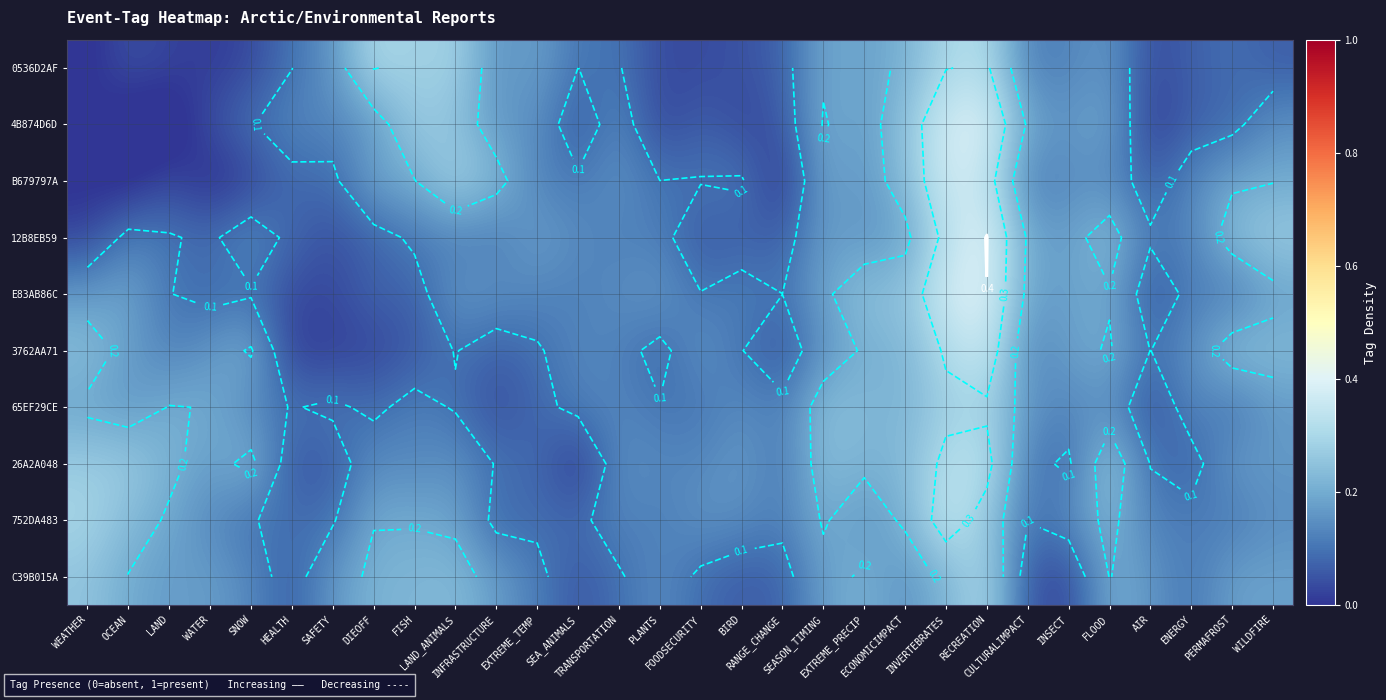

Between ENERGY and HEALTH, which is larger?

HEALTH